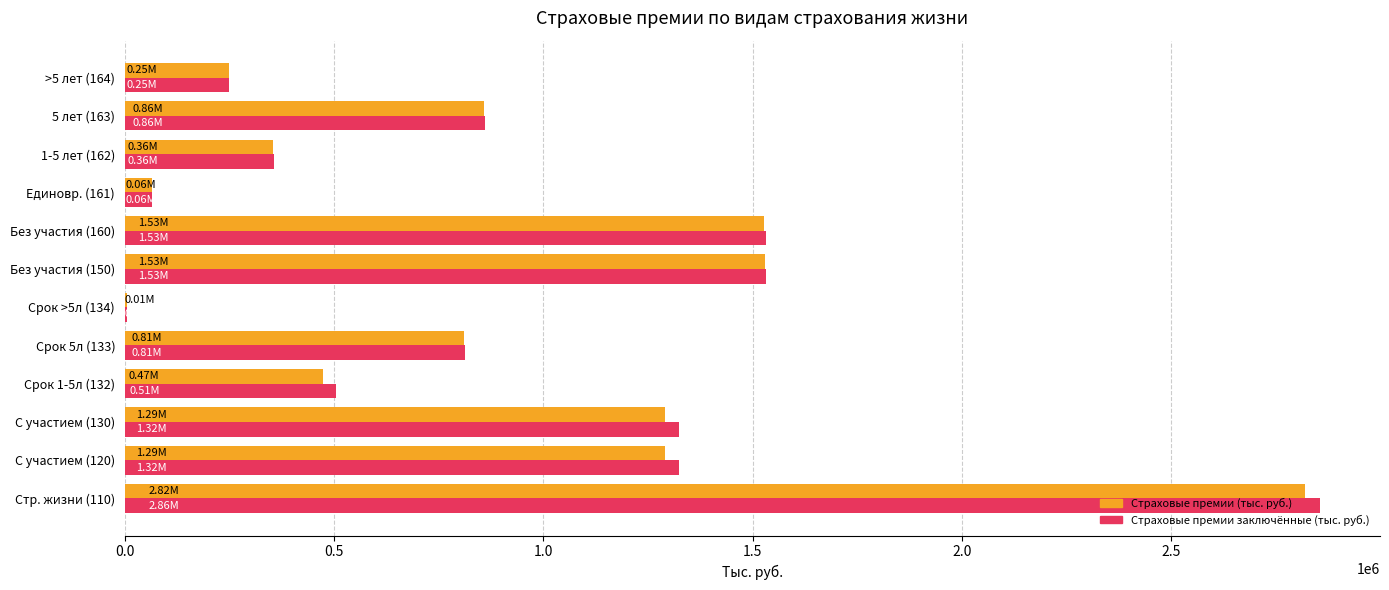

What is the sum of all Страховые премии заключённые (тыс. руб.) values?

11425625.2